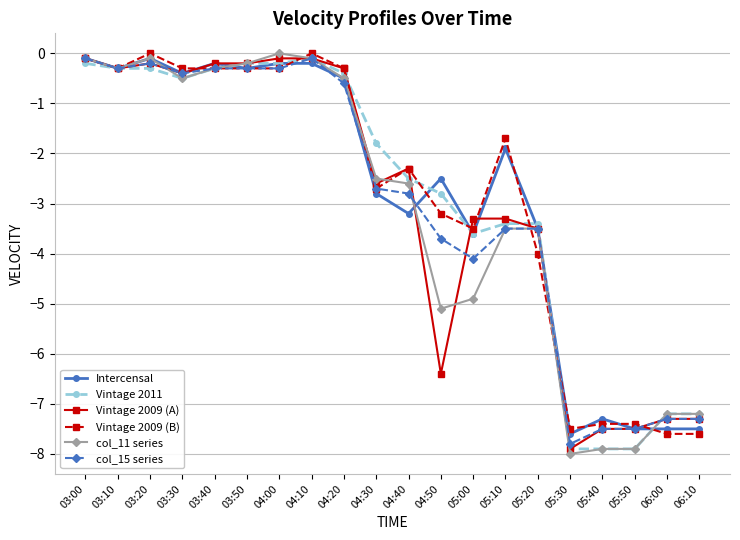

What is the total value across all series at 04:30?

-15.1